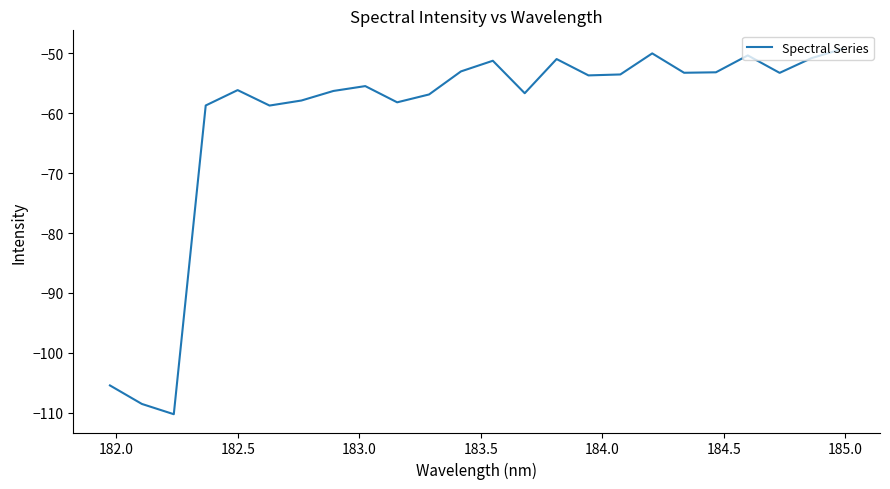

What is the difference between the maximum and minimum values?

61.1